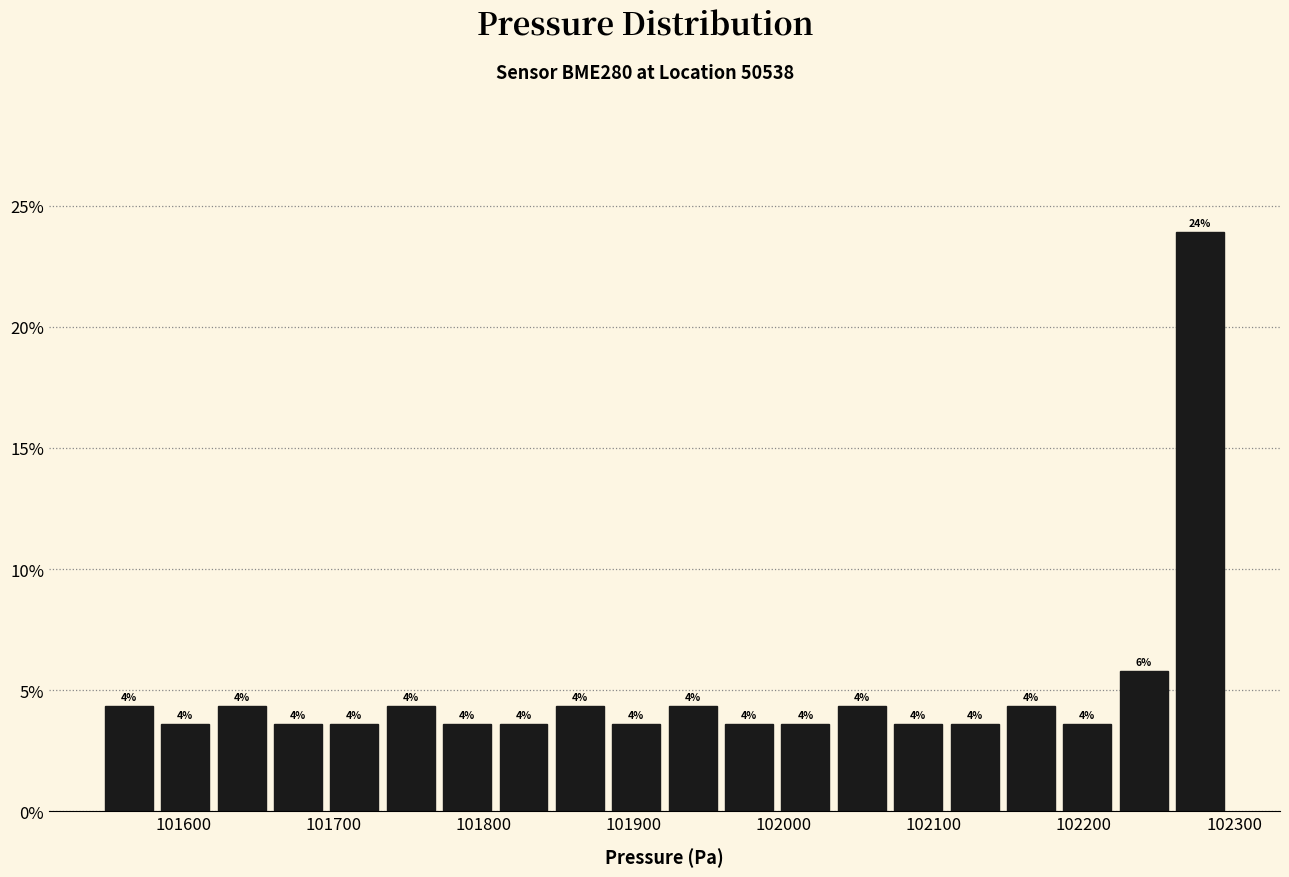

Around what value on the x-axis is the tallest bar? Give the approximate position of its centre, as read against the axis.

102280